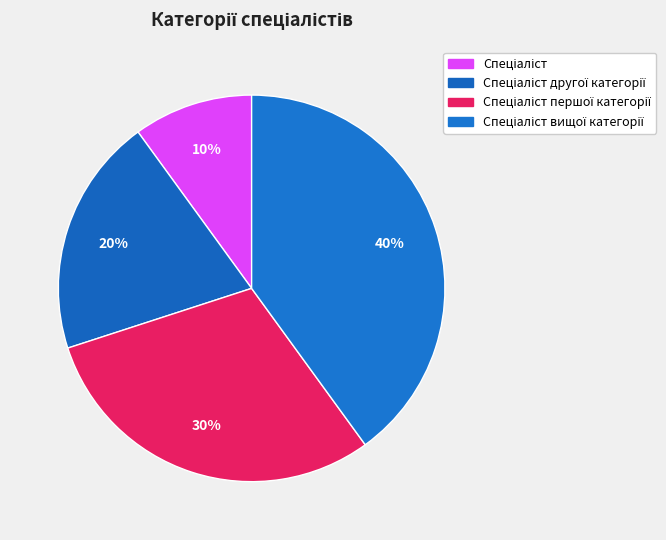

How many slices are in this pie chart?

4